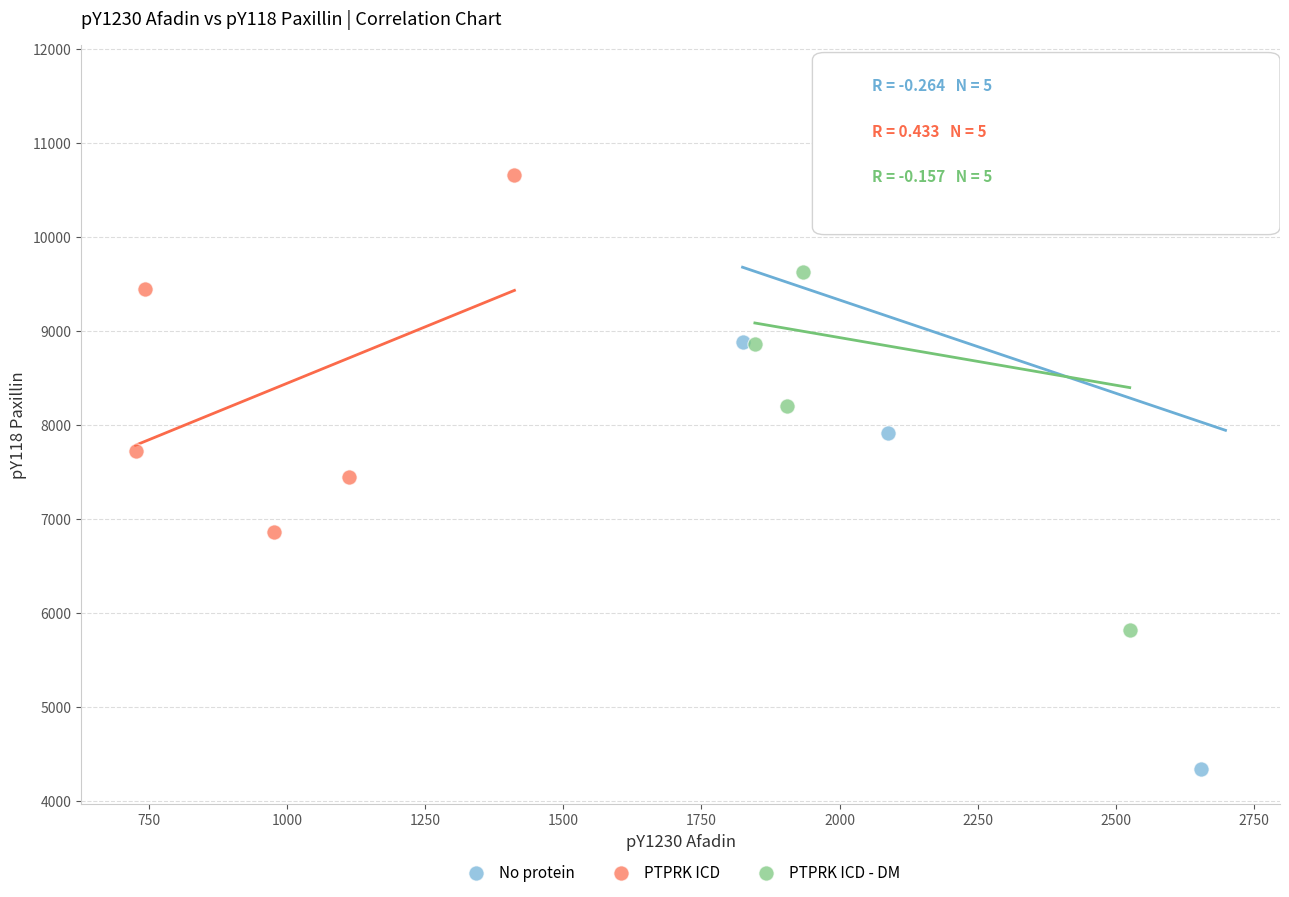

Which series contains the lowest Y value?

No protein